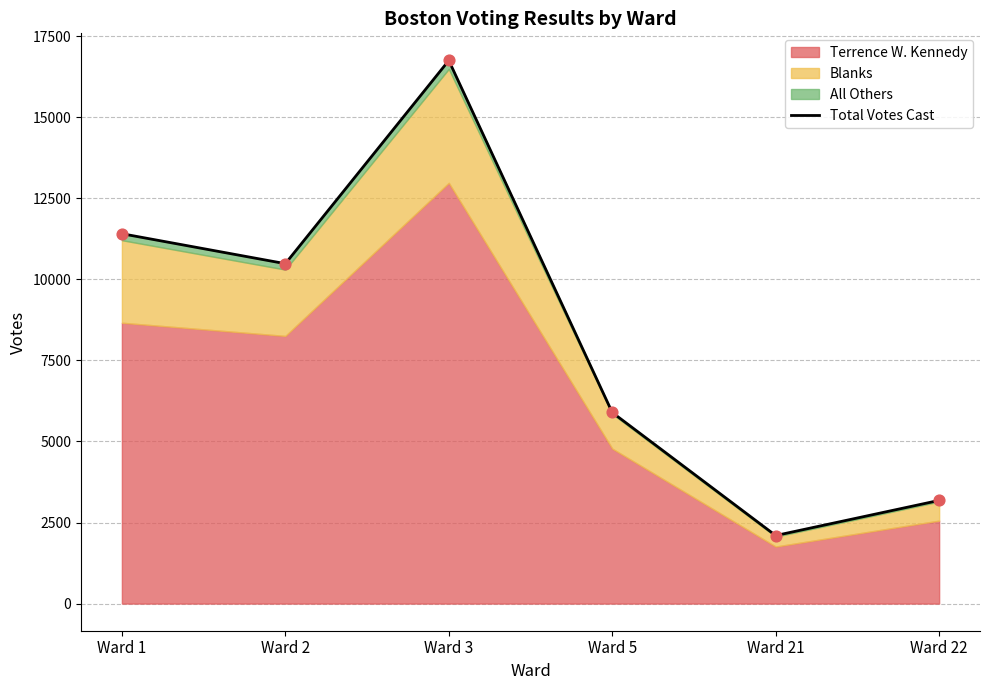

Between Ward 21 and Ward 3, which is larger?

Ward 3